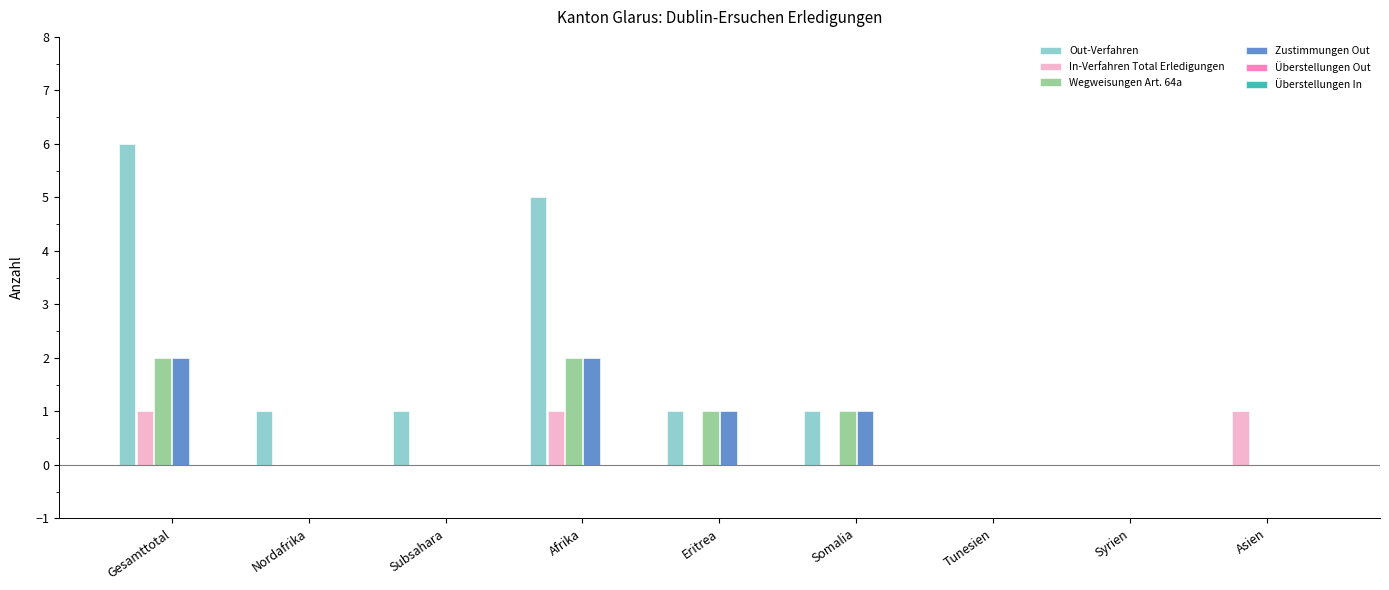

What is the sum of the Out-Verfahren values at Afrika and Gesamttotal?

11